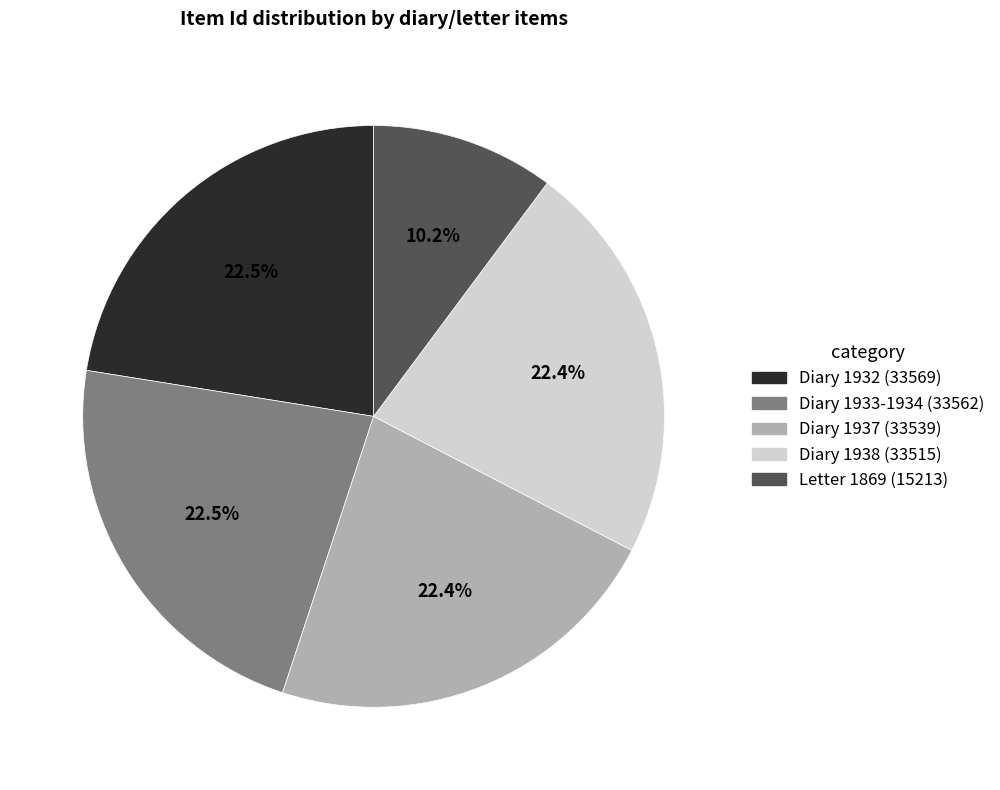

Is there any slice that represents more than half of the pie?

No